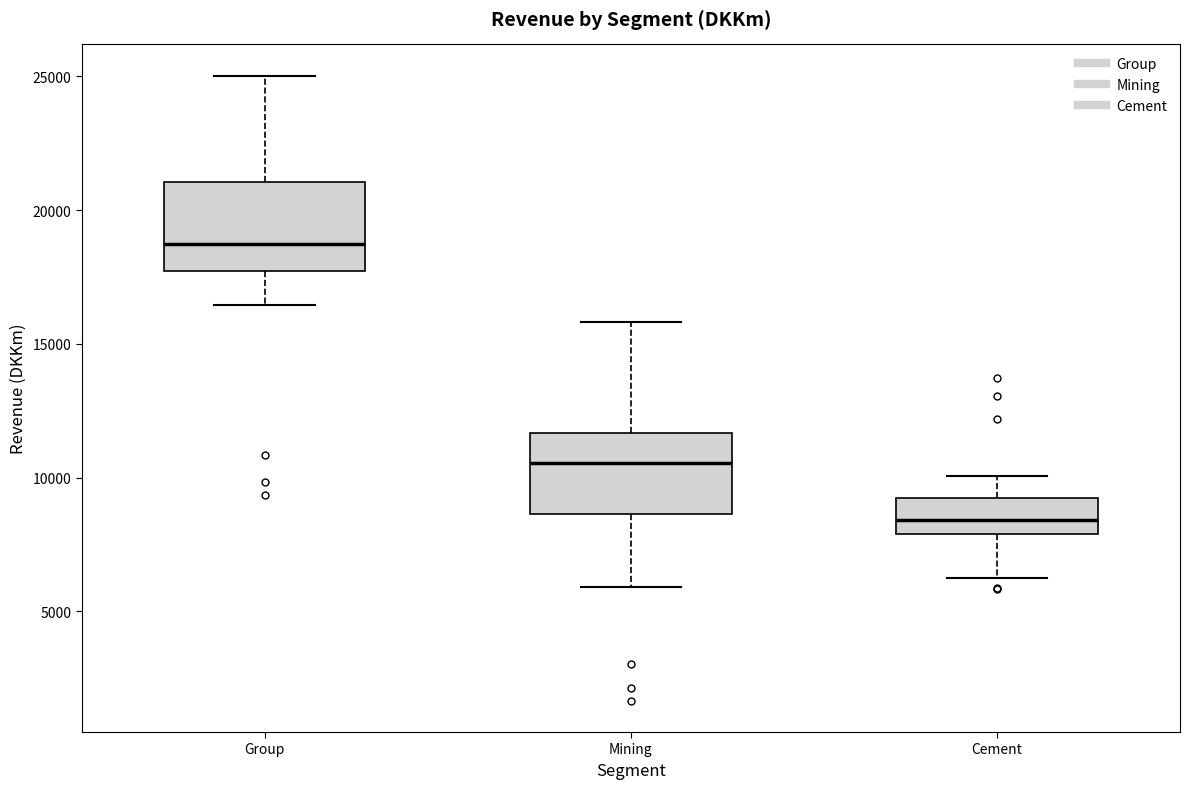

Reading left to right, read every box against the y-axis: the position of its median line, the range the box covers, and the ends of its whiskers. The values are not printed on the chart, so give them approximately, as read against the axis.

Group: median 19000, box 17500 to 21000, whiskers 16500 to 25000
Mining: median 10500, box 8500 to 11500, whiskers 6000 to 16000
Cement: median 8500, box 8000 to 9000, whiskers 6500 to 10000